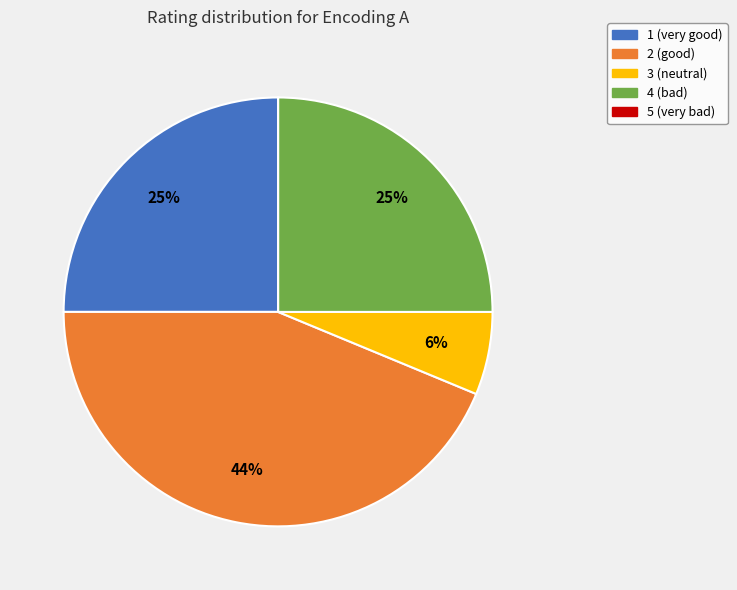

Which has a higher value, 4 (bad) or 3 (neutral)?

4 (bad)